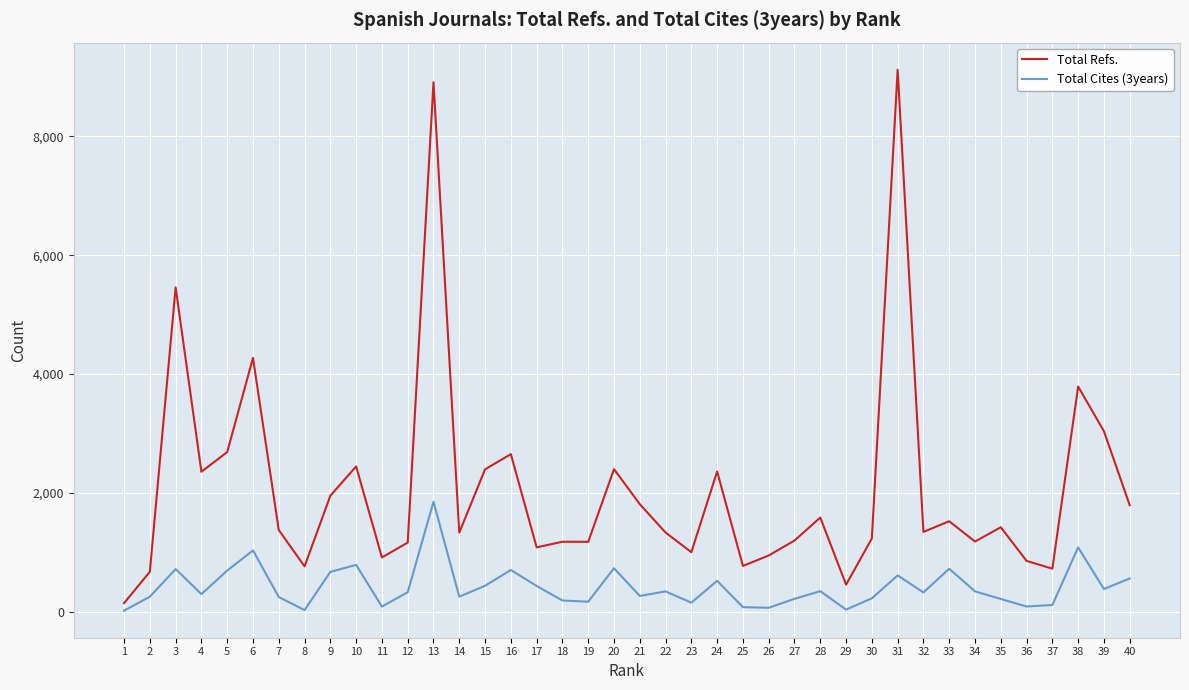

What is the total value across all series at 32?

1675